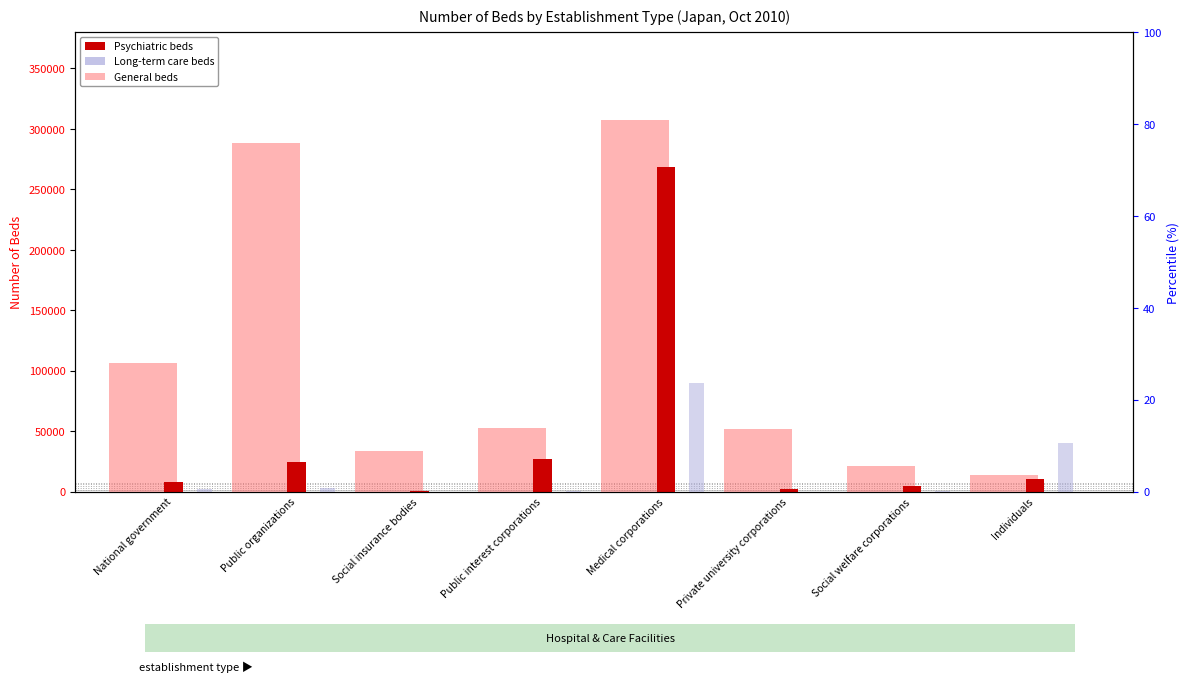

Which series has the widest spread of values?

General beds (col_8)